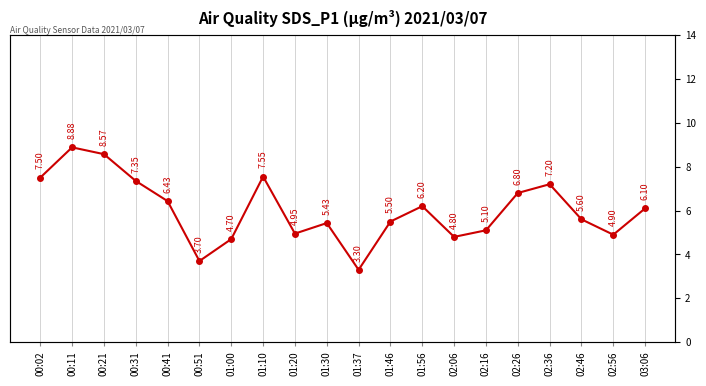

True or false: the data shows 7.5 at 00:02.

True